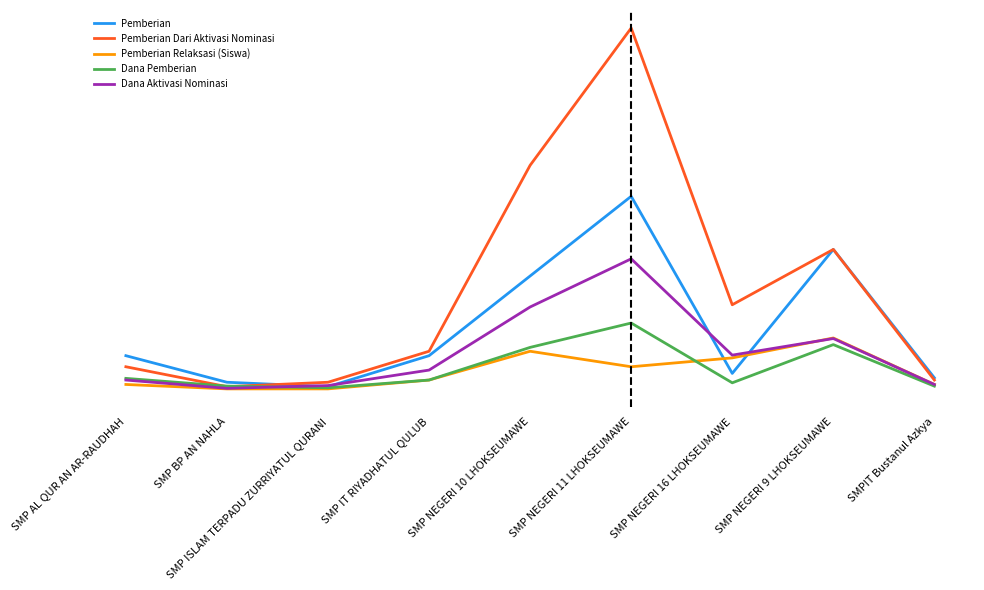

How many intersections are there between Pemberian Relaksasi (Siswa) and Pemberian?

2